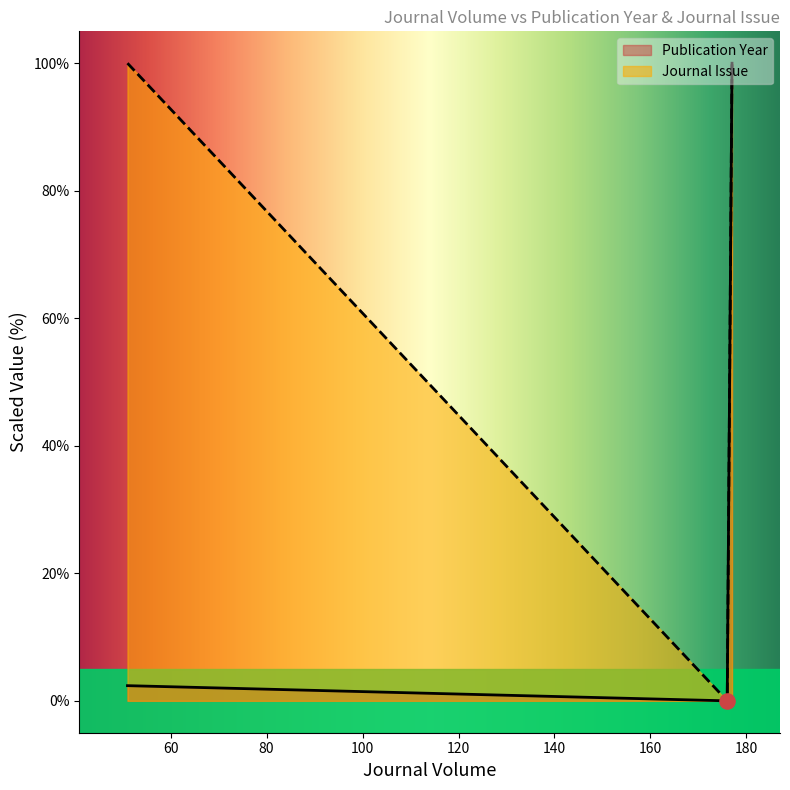

List the series in order of their overall mean, lowest first.

Publication Year, Journal Issue